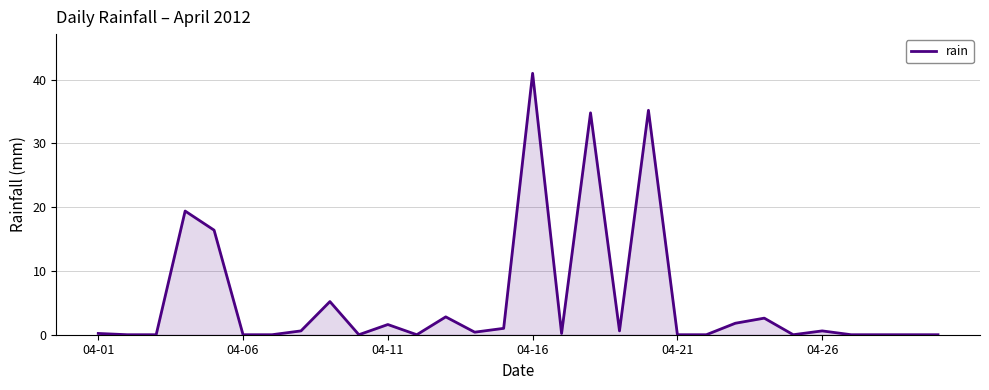

What is the greatest value displayed?

41.0